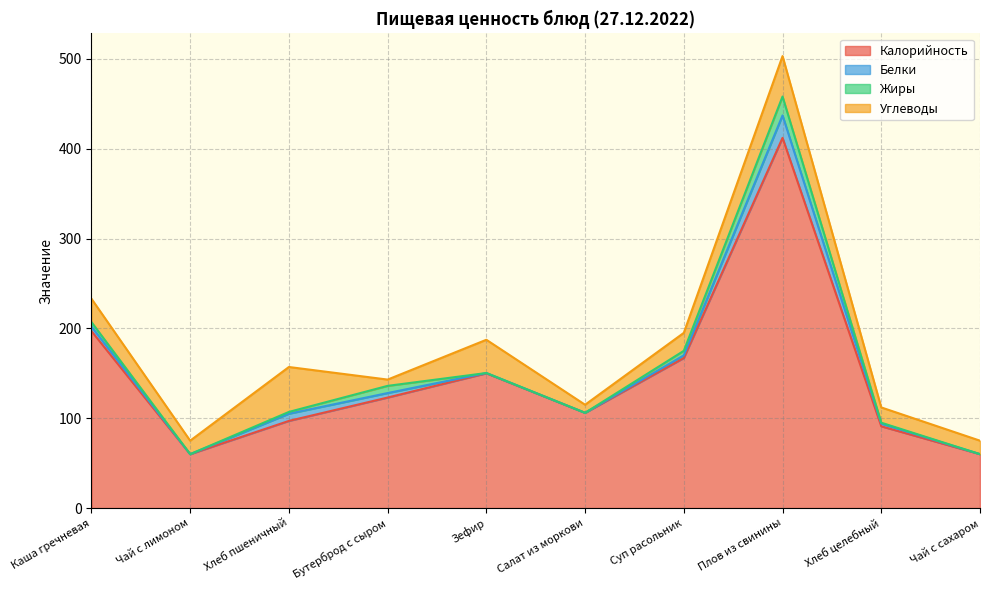

Rank the categories by Калорийность value from highest to lowest.

Плов из свинины, Каша гречневая, Суп расольник, Зефир, Бутерброд с сыром, Салат из моркови, Хлеб пшеничный, Хлеб целебный, Чай с лимоном, Чай с сахаром